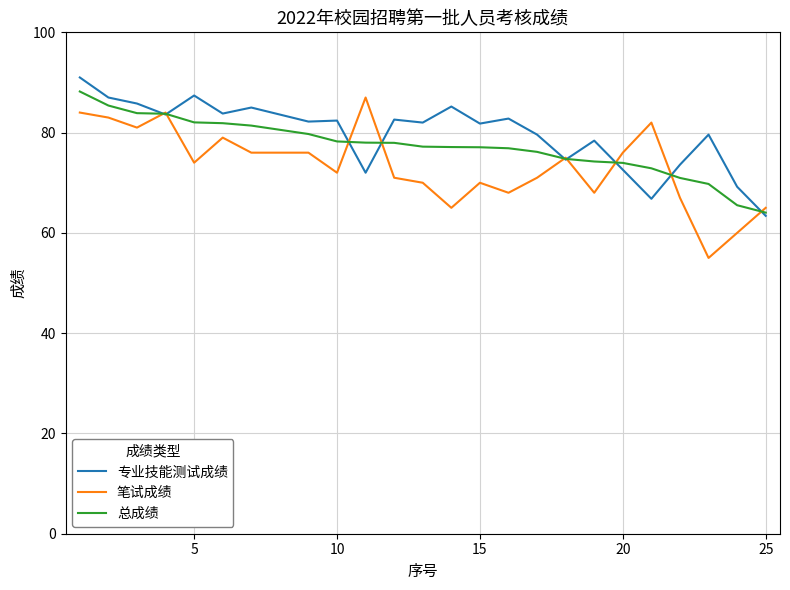

True or false: 专业技能测试成绩 has more than 1 interior local peaks.

True